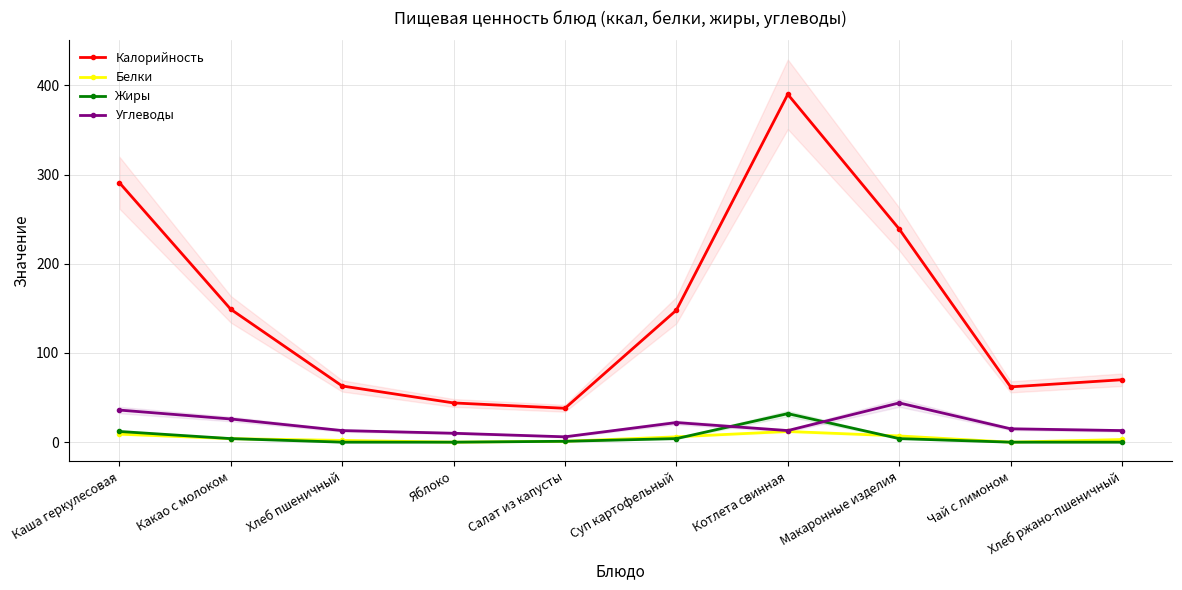

Which has a higher value, Салат из капусты or Какао с молоком?

Какао с молоком